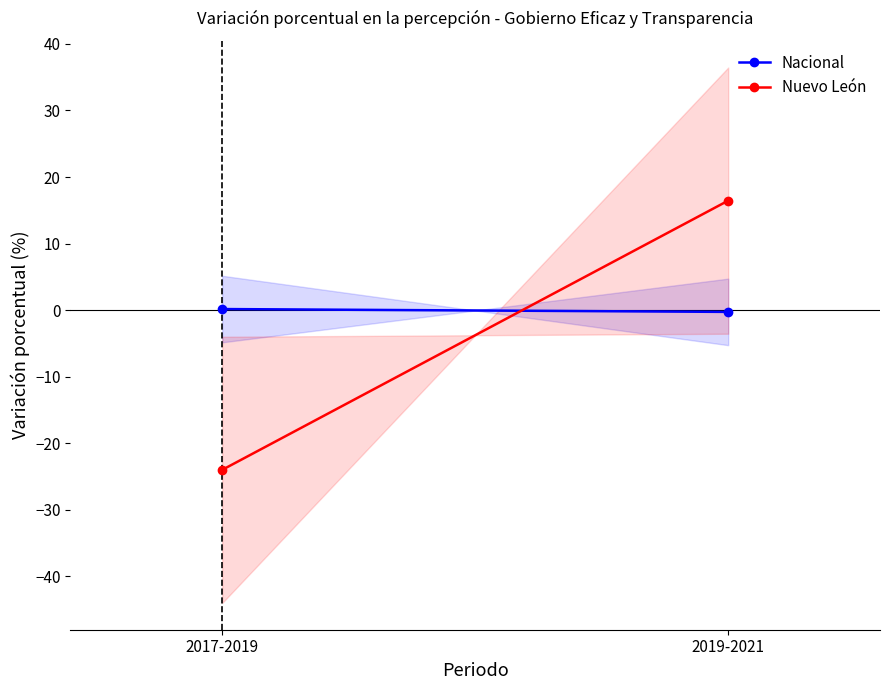

What is the minimum value shown in the chart?

-24.0